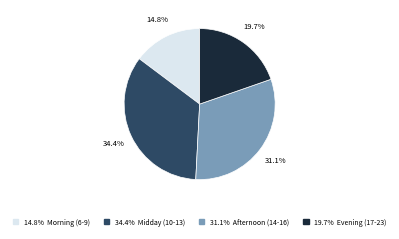

Does any single category account for the majority?

No